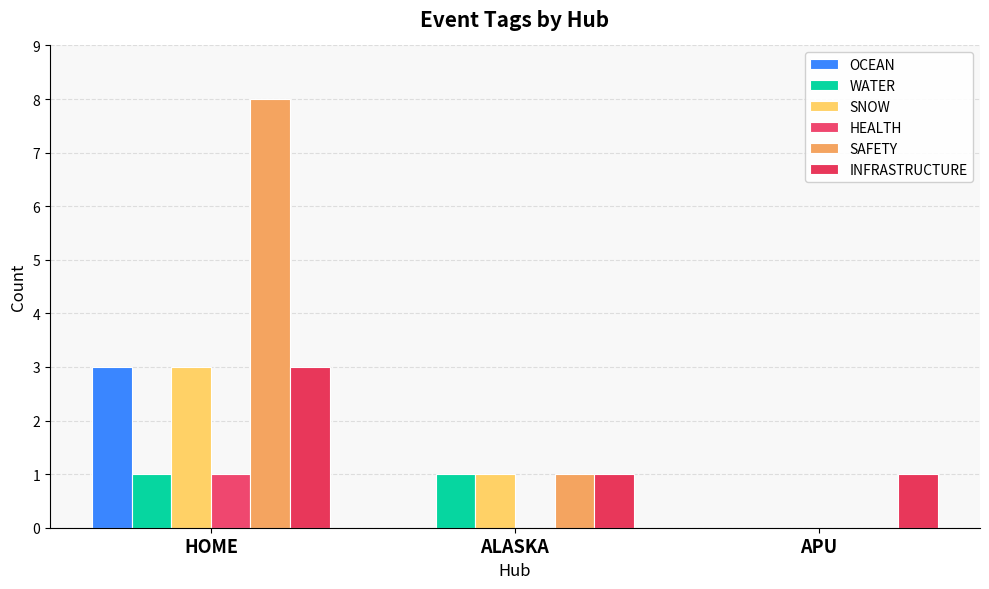

Count the number of data series in this chart.

6